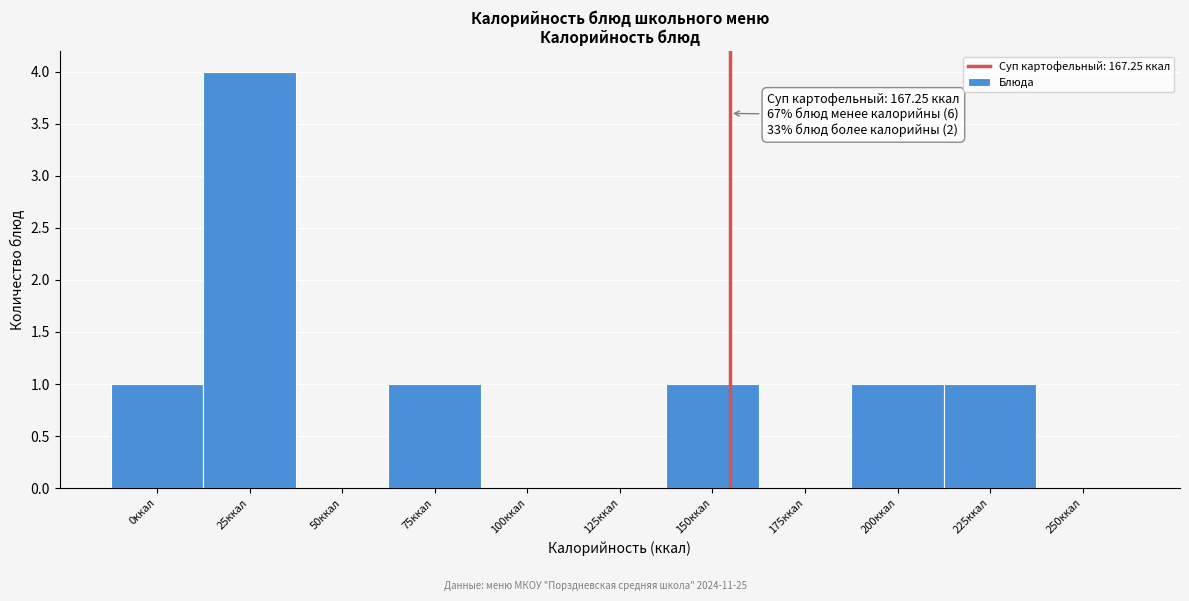

Reading right to left, transcribe all the data shown in this chart.

250ккал=0	225ккал=1	200ккал=1	175ккал=0	150ккал=1	125ккал=0	100ккал=0	75ккал=1	50ккал=0	25ккал=4	0ккал=1